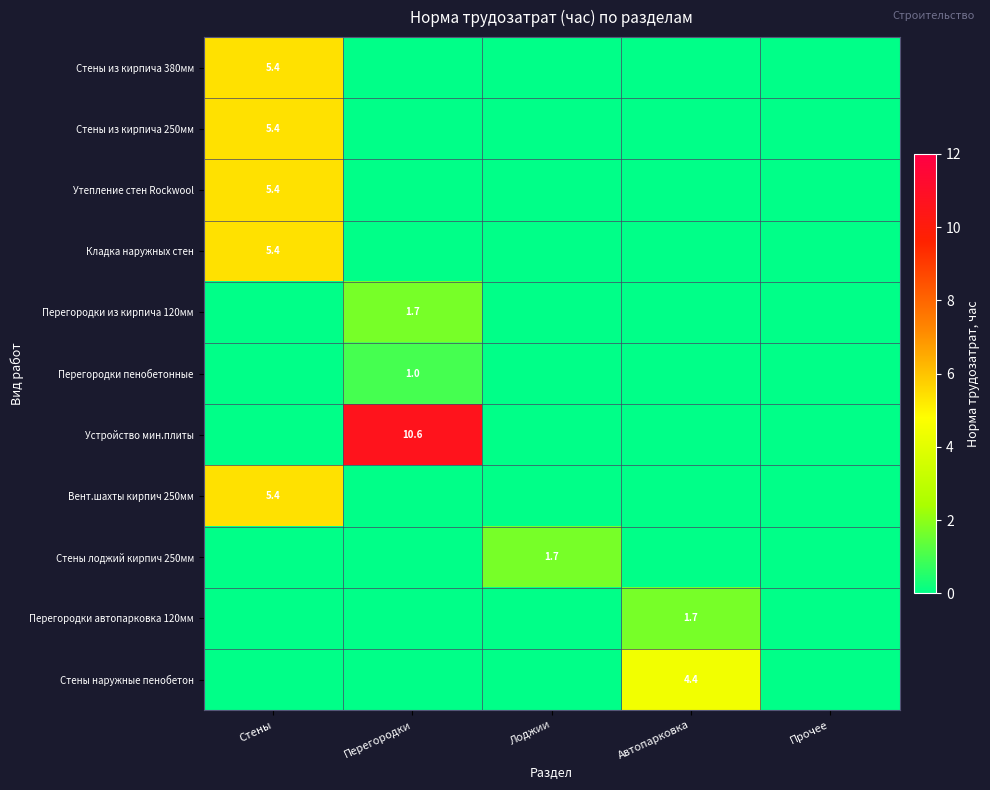

The Стены лоджий кирпич 250мм series shows 1.0 at Лоджии. True or false?

False